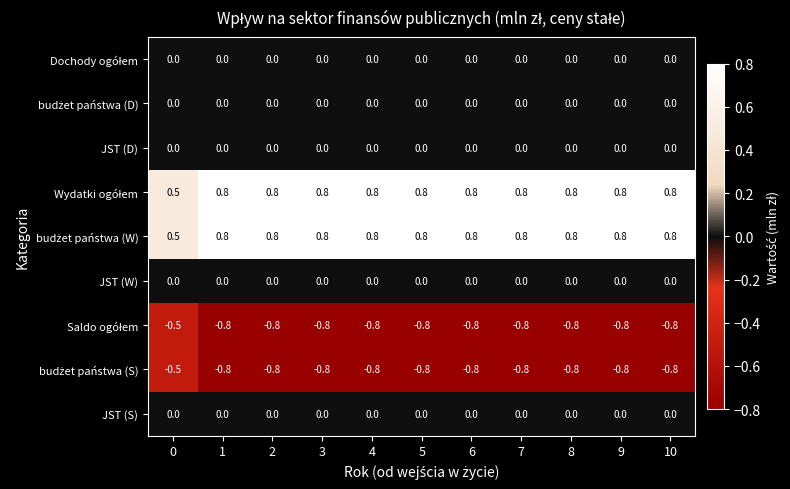

At how many categories does at least one series exceed 0?

11